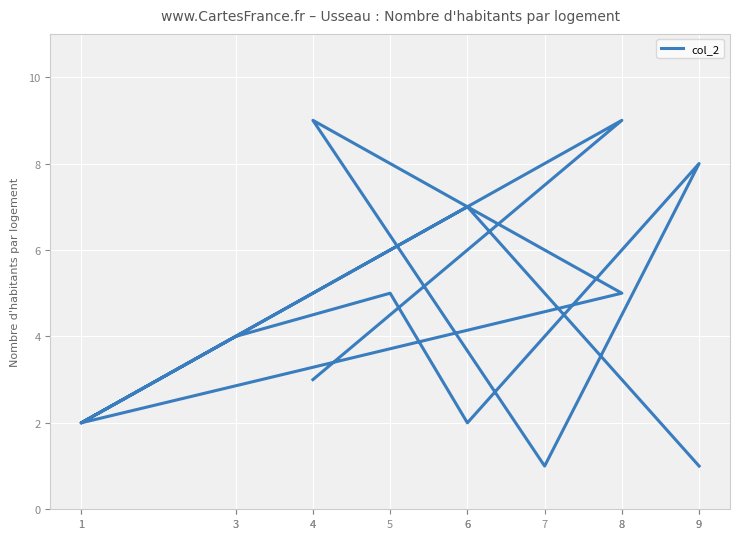

What is the ratio of the value at 9 to the value at 6?

1.1